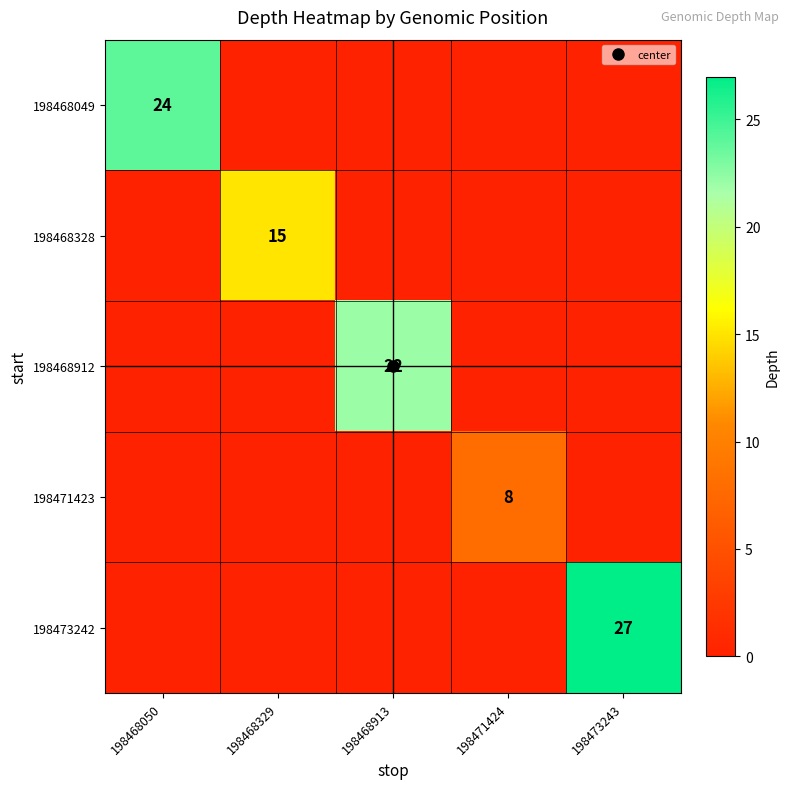

True or false: 198473242 has a value of 0 at 198468913.

True